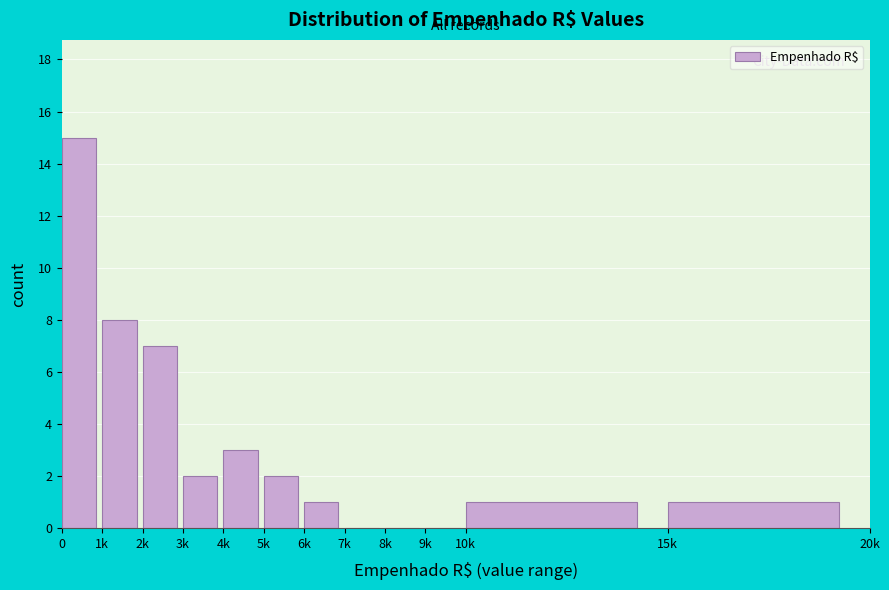

Reading left to right, list all the values displayed in this chart.

0=15	1k=8	2k=7	3k=2	4k=3	5k=2	6k=1	7k=0	8k=0	9k=0	10k=1	15k=1